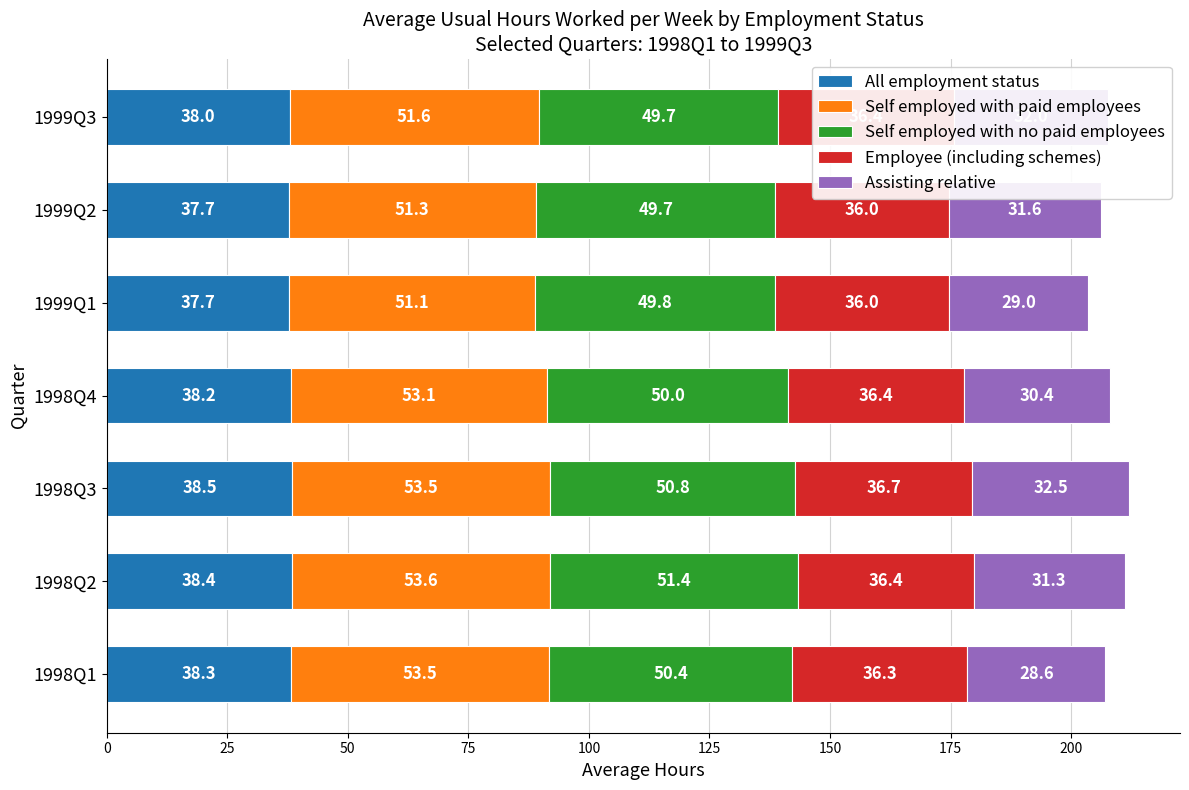

What are all the series names shown in the legend?

All employment status, Self employed with paid employees, Self employed with no paid employees, Employee (including schemes), Assisting relative